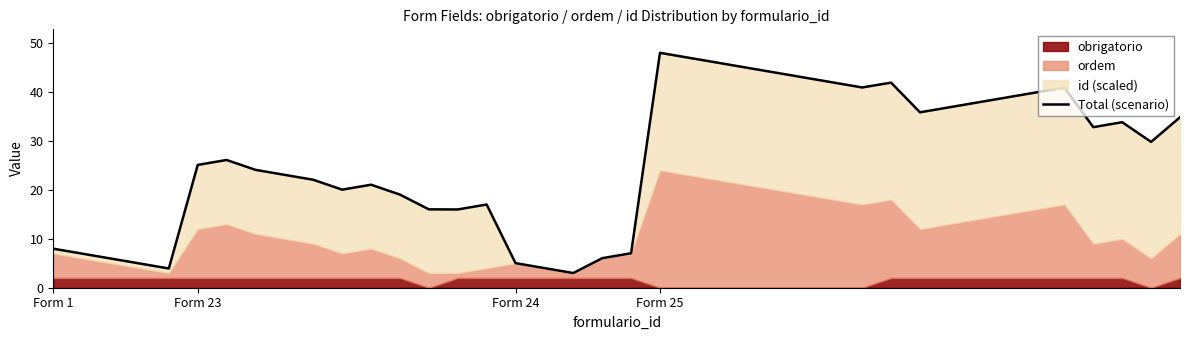

What is the difference between the values at 28 and 37?

7.1